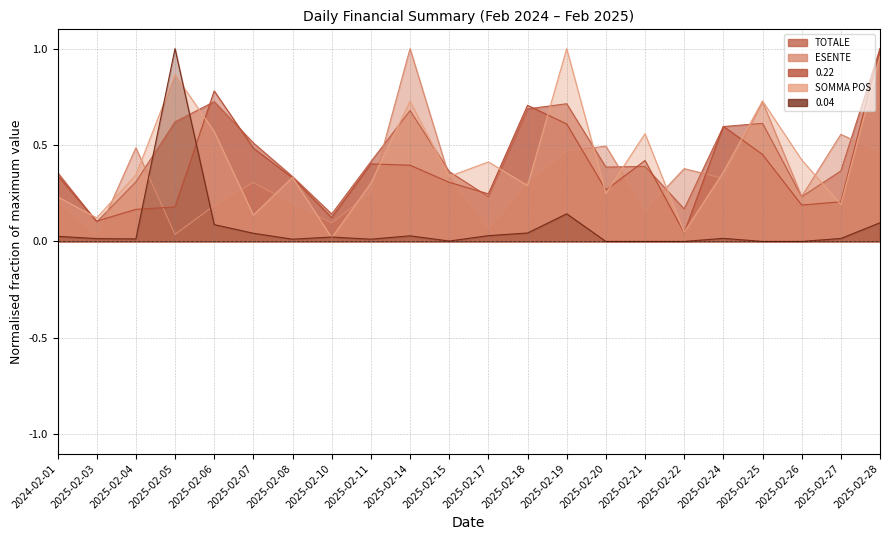

What position from the right is 2025-02-07?

17